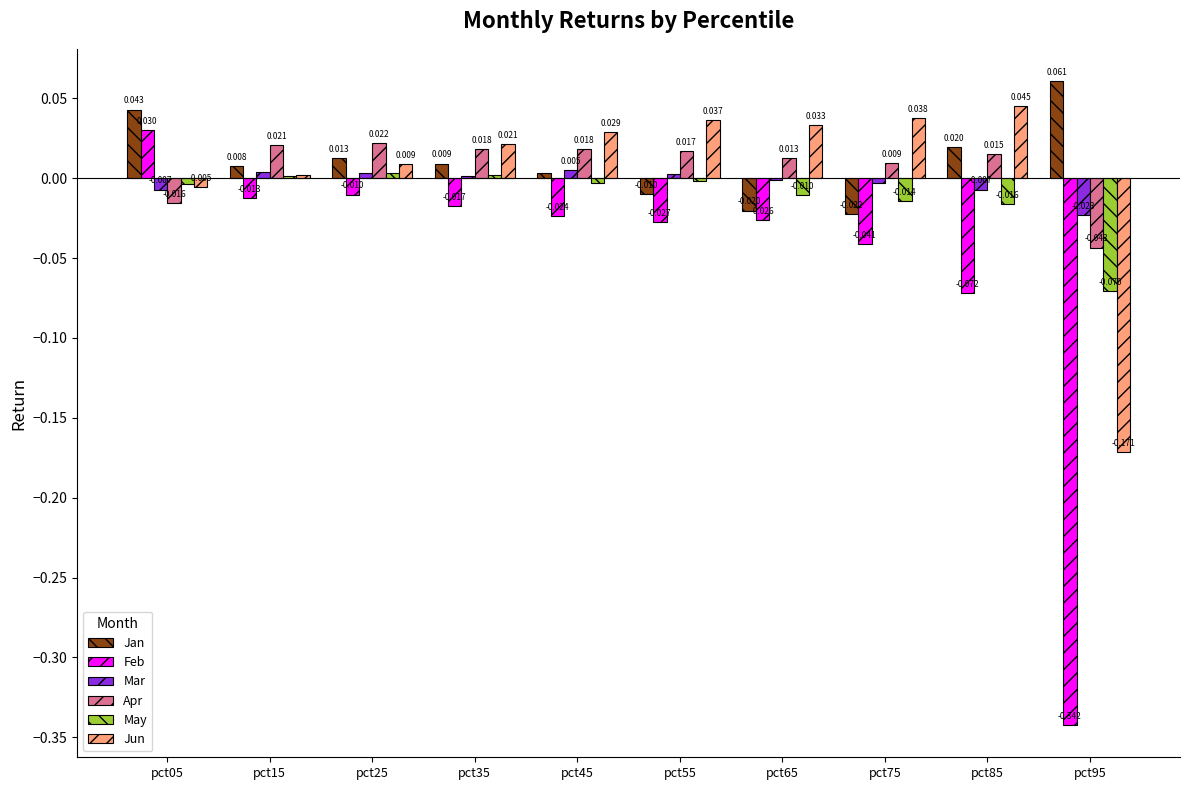

At which label does Jan first exceed 0?

pct05